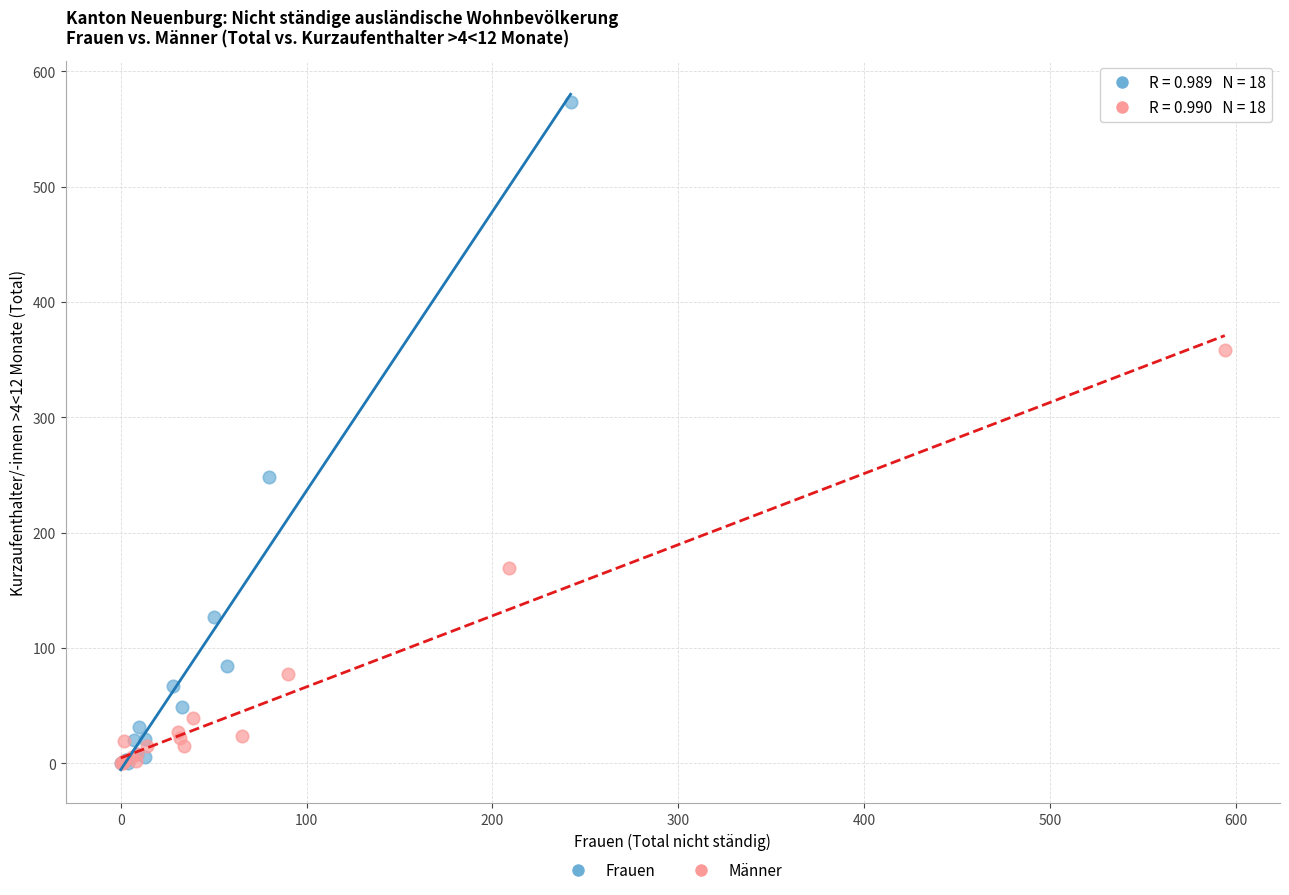

Which series reaches the maximum Y coordinate?

Frauen